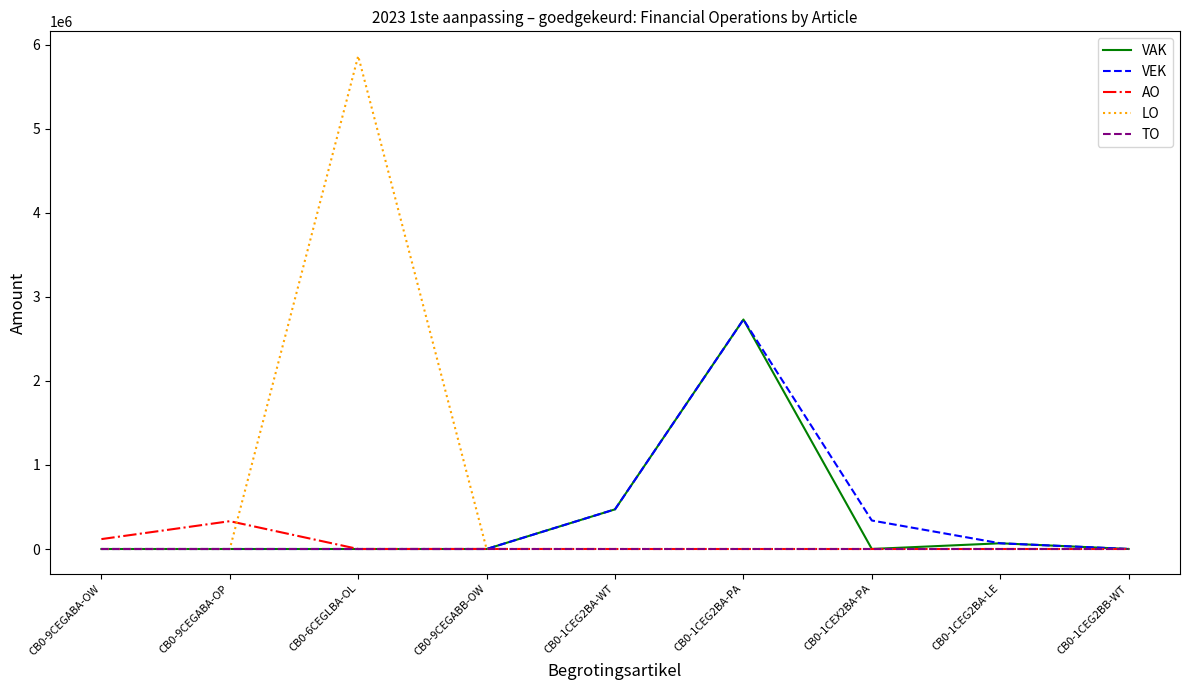

What are all the series names shown in the legend?

VAK, VEK, AO, LO, TO